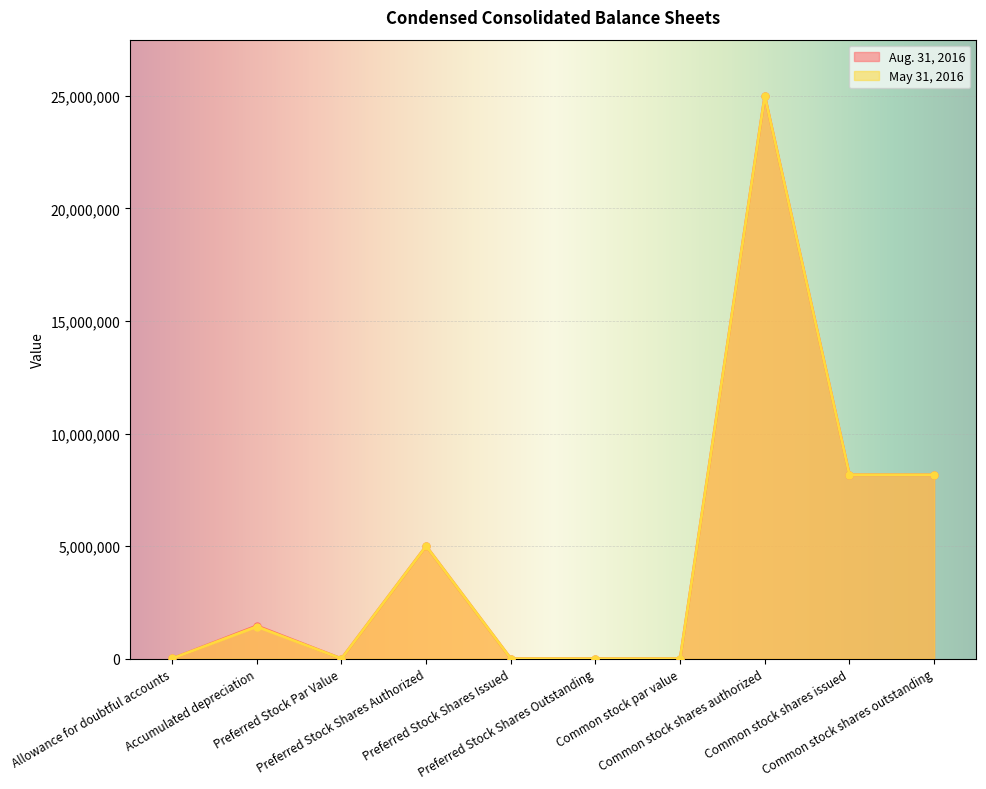

What is the difference between the maximum and minimum values in the Aug. 31, 2016 series?

25000000.0